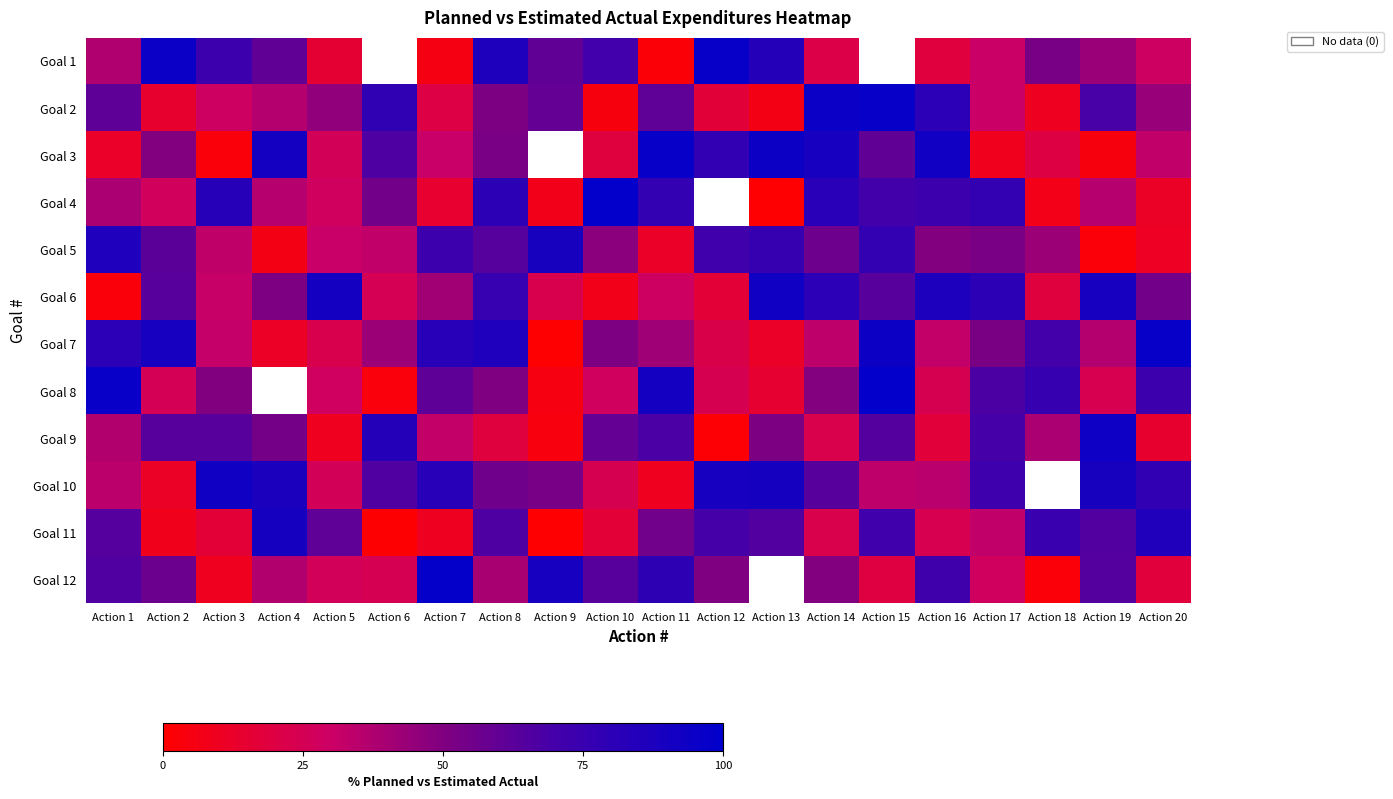

List the series in order of their overall mean, lowest first.

Goal 7, Goal 8, Goal 9, Goal 10, Goal 11, Goal 12, Goal 1, Goal 2, Goal 3, Goal 4, Goal 5, Goal 6